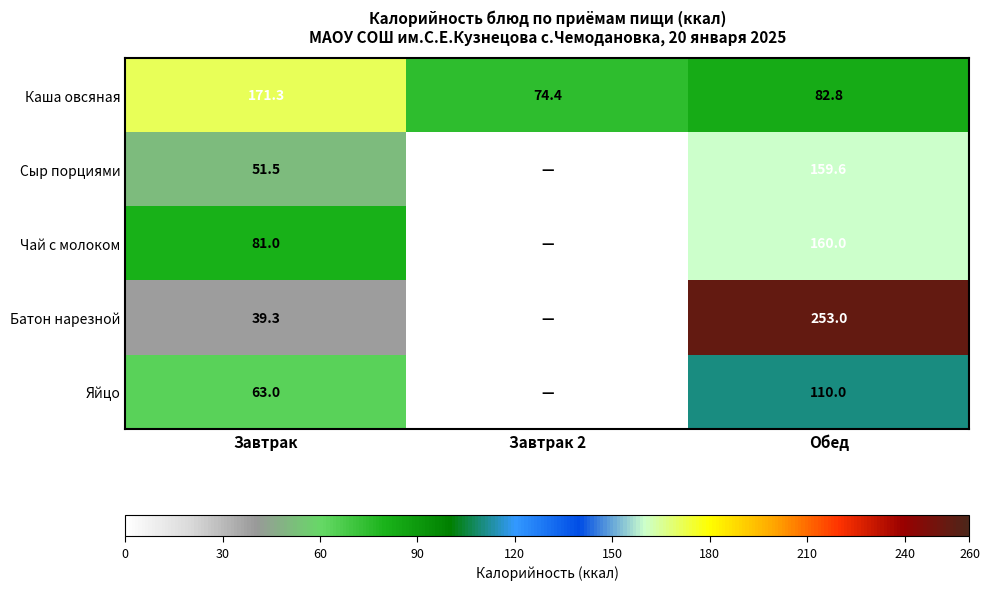

Between Завтрак and Завтрак 2, which is larger?

Завтрак